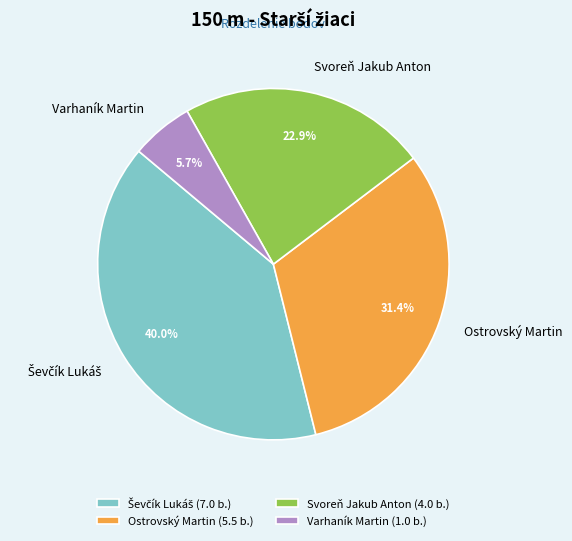

Between Ostrovský Martin and Svoreň Jakub Anton, which is larger?

Ostrovský Martin